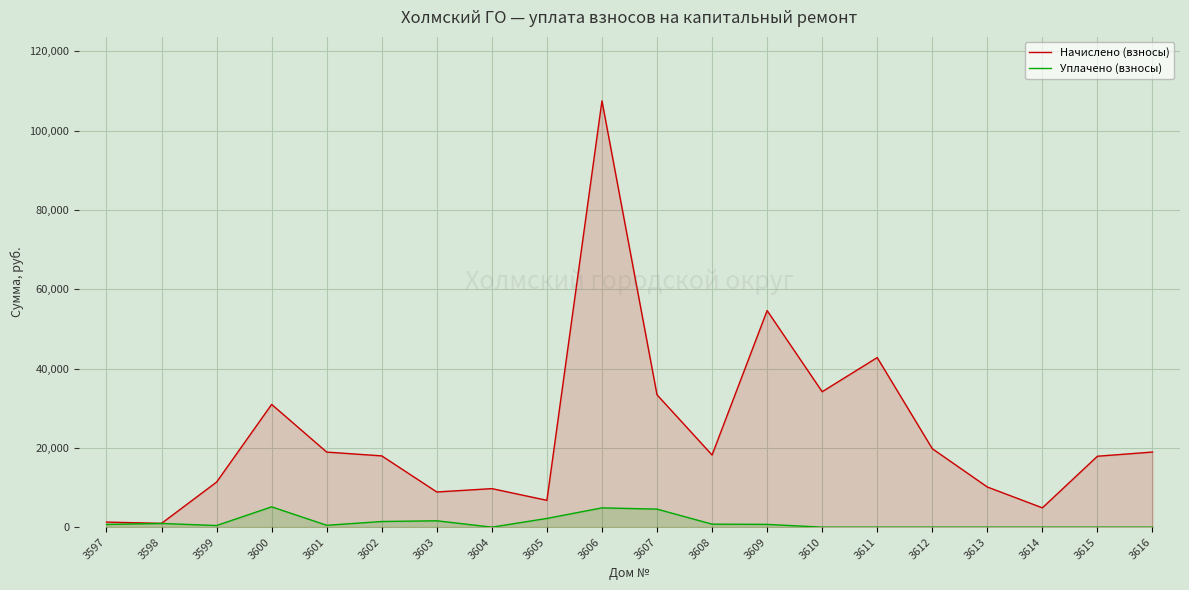

List the series in order of their overall mean, lowest first.

Уплачено (взносы), Начислено (взносы)